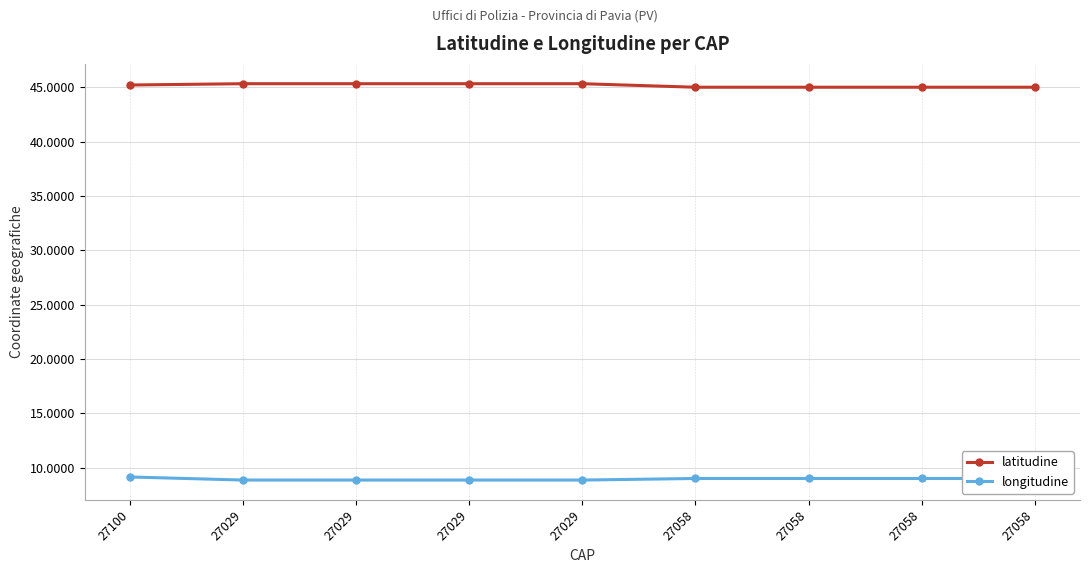

True or false: latitudine and longitudine cross at least once.

False